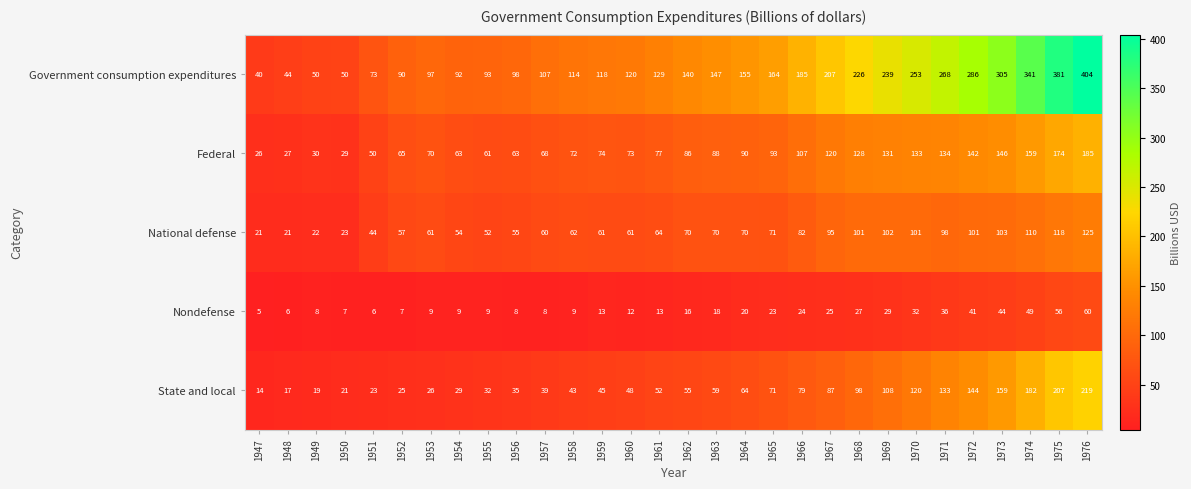

Which series has the widest spread of values?

Government consumption expenditures